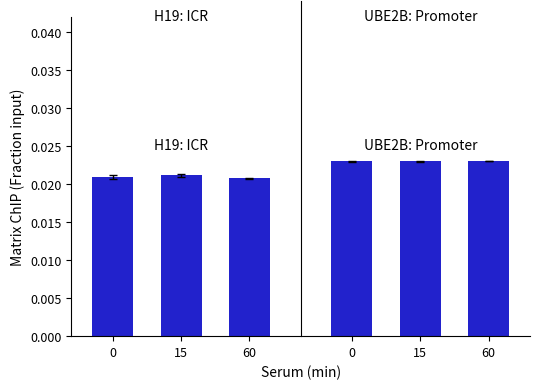

List the labels in order of UBE2B: Promoter value, smallest first.

0, 15, 60